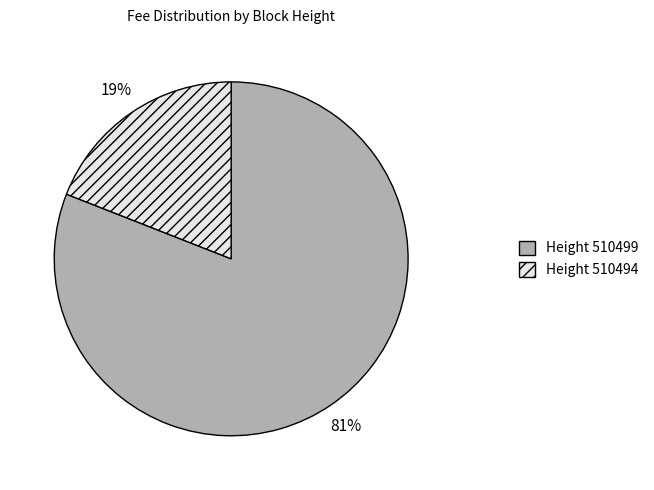

How many segments does this pie chart have?

2